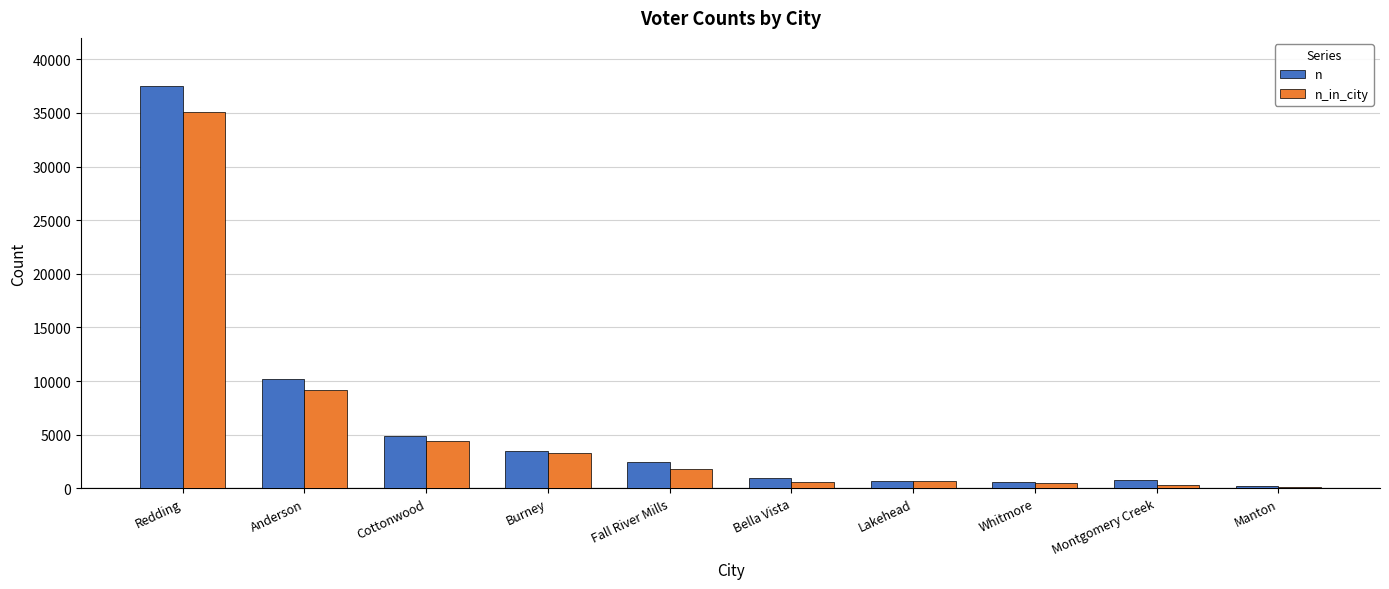

What is the label of the 1st bar from the right?

Manton